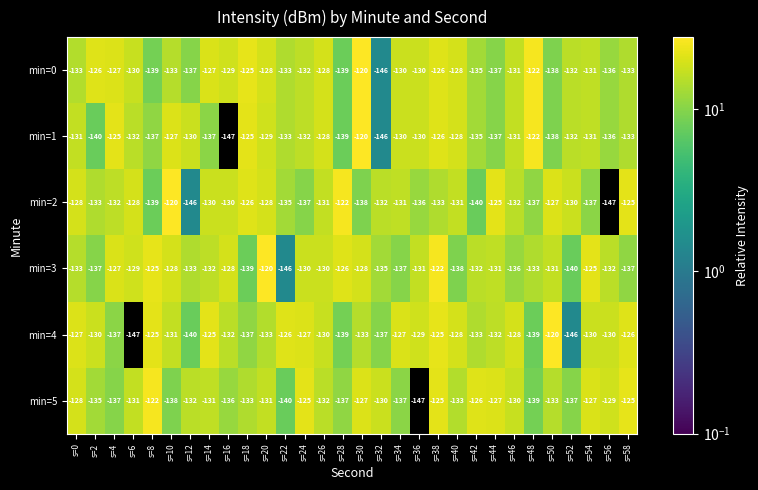

Count the number of data series in this chart.

6